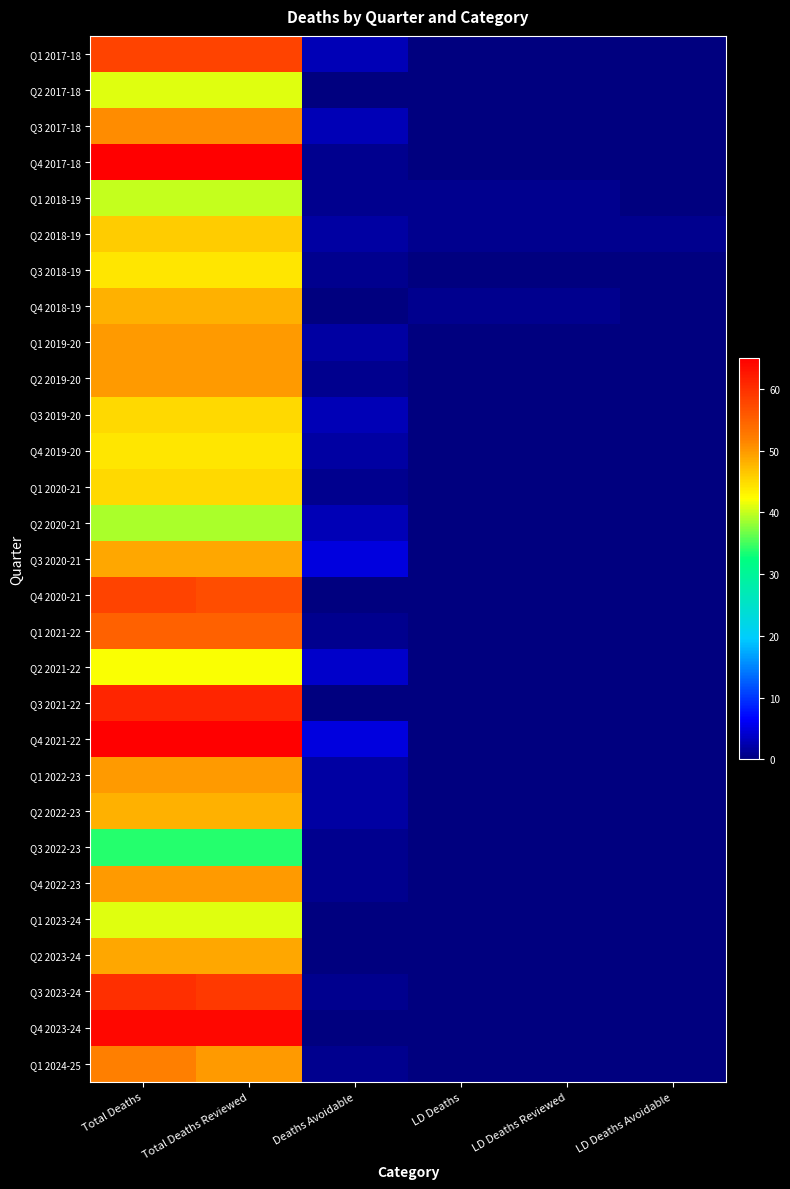

What is the greatest value displayed?

65